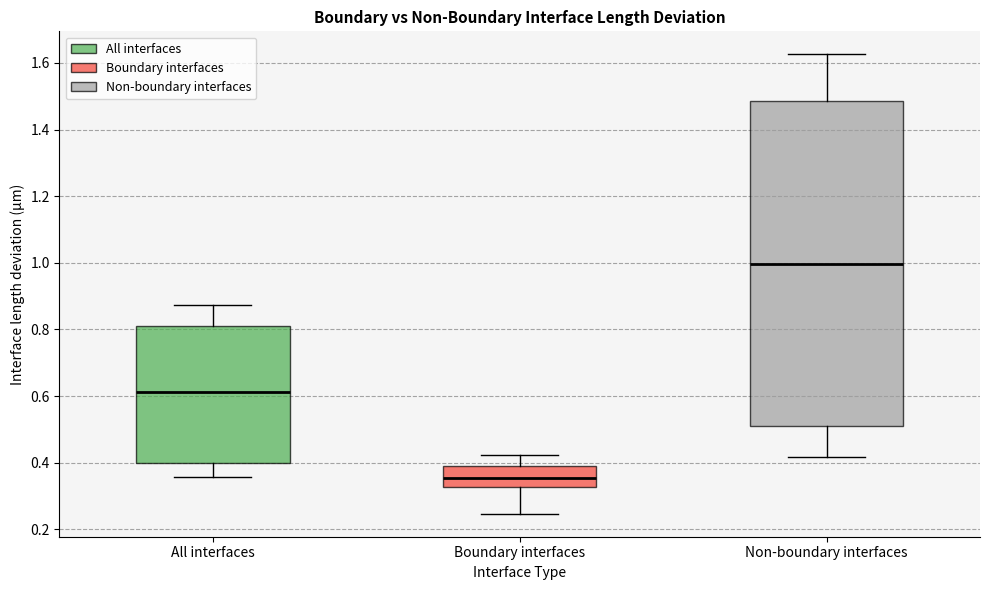

Reading left to right, read every box against the y-axis: the position of its median line, the range the box covers, and the ends of its whiskers. The values are not printed on the chart, so give them approximately, as read against the axis.

All interfaces: median 0.62, box 0.40 to 0.82, whiskers 0.36 to 0.88
Boundary interfaces: median 0.36, box 0.32 to 0.40, whiskers 0.24 to 0.42
Non-boundary interfaces: median 1.00, box 0.50 to 1.48, whiskers 0.42 to 1.62